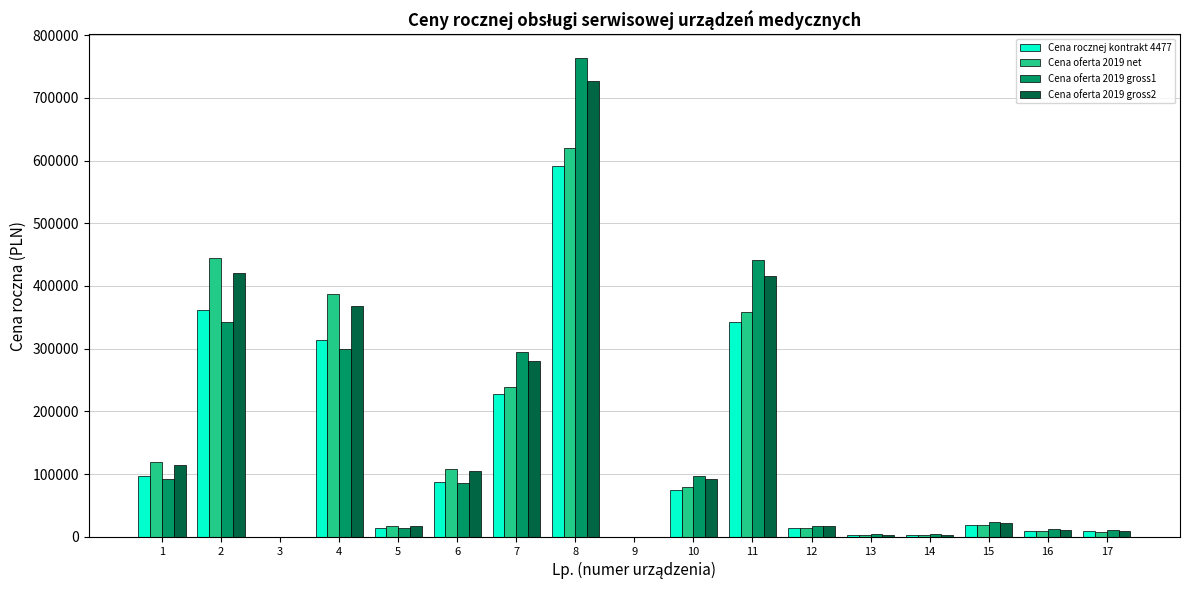

At which label is Cena oferta 2019 gross1 closest to 381400?

2